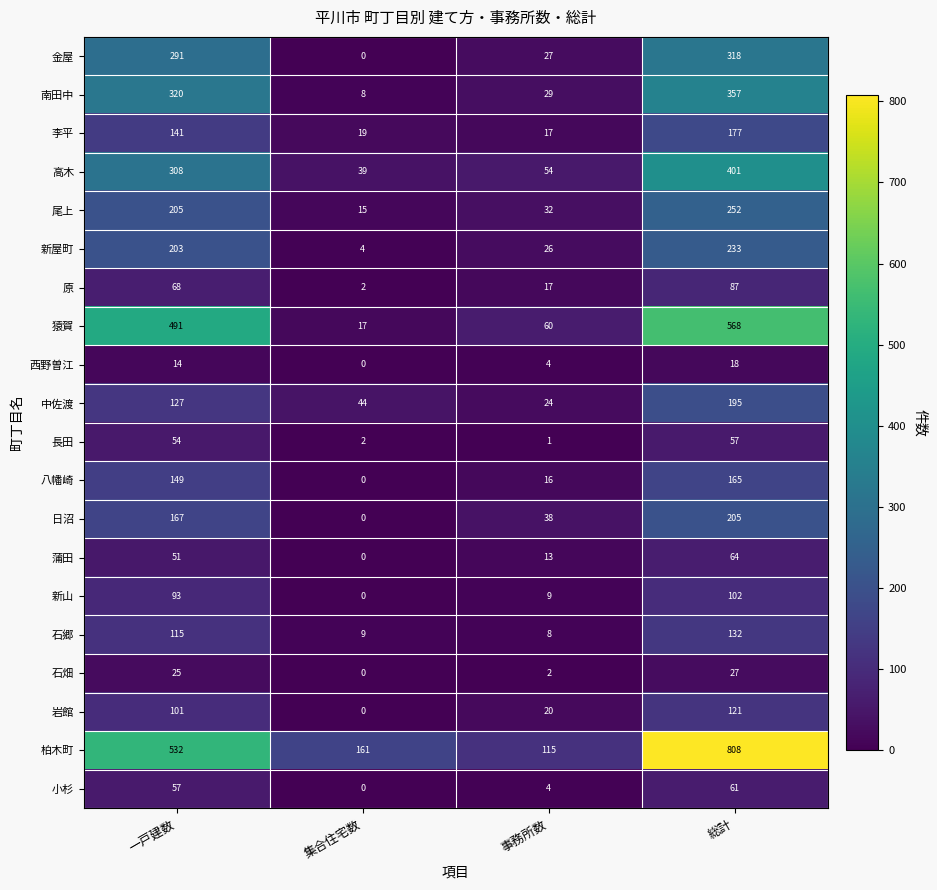

What is the sum of the 石郷 values at 一戸建数 and 総計?

247